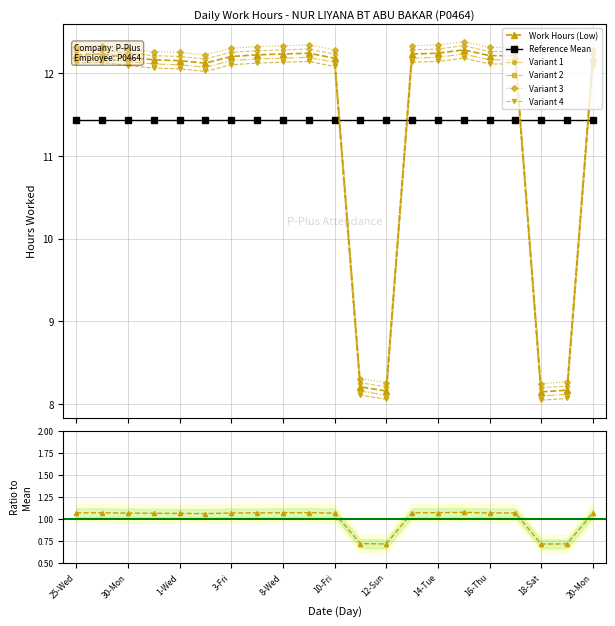

Rank the categories by value from highest to lowest.

15-Wed, 9-Thu, 14-Tue, 26-Thu, 8-Wed, 13-Mon, 25-Wed, 7-Tue, 16-Thu, 17-Fri, 3-Fri, 30-Mon, 10-Fri, 20-Mon, 31-Tue, 1-Wed, 2-Thu, 11-Sat, 19-Sun, 12-Sun, 18-Sat